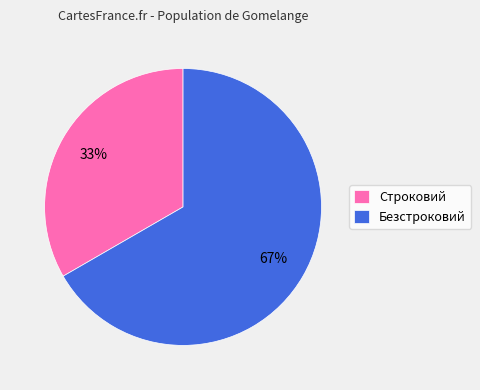

Which has a higher value, Строковий or Безстроковий?

Безстроковий